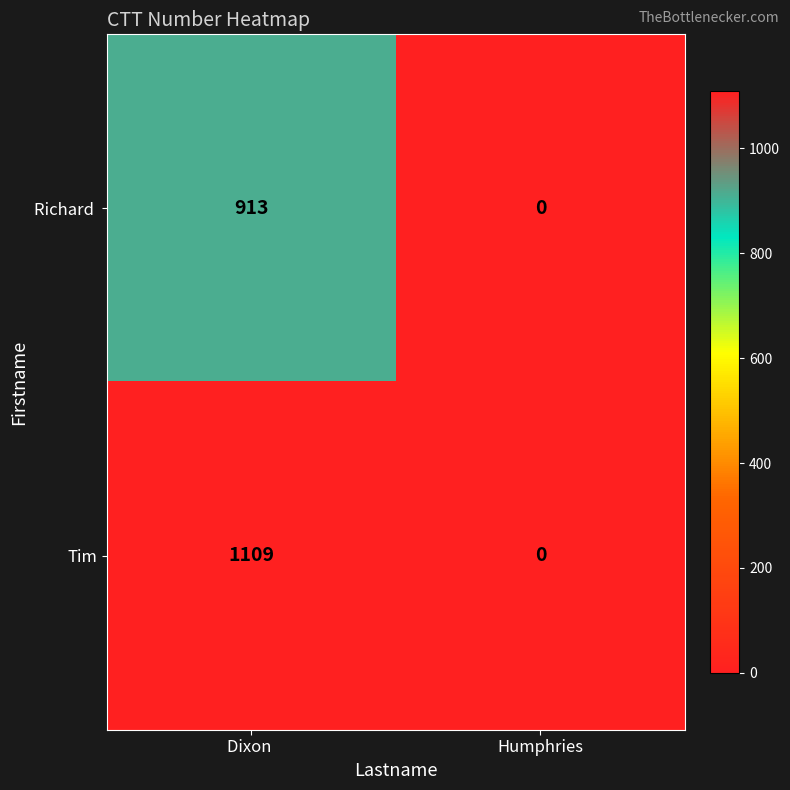

How many series are shown in this chart?

2